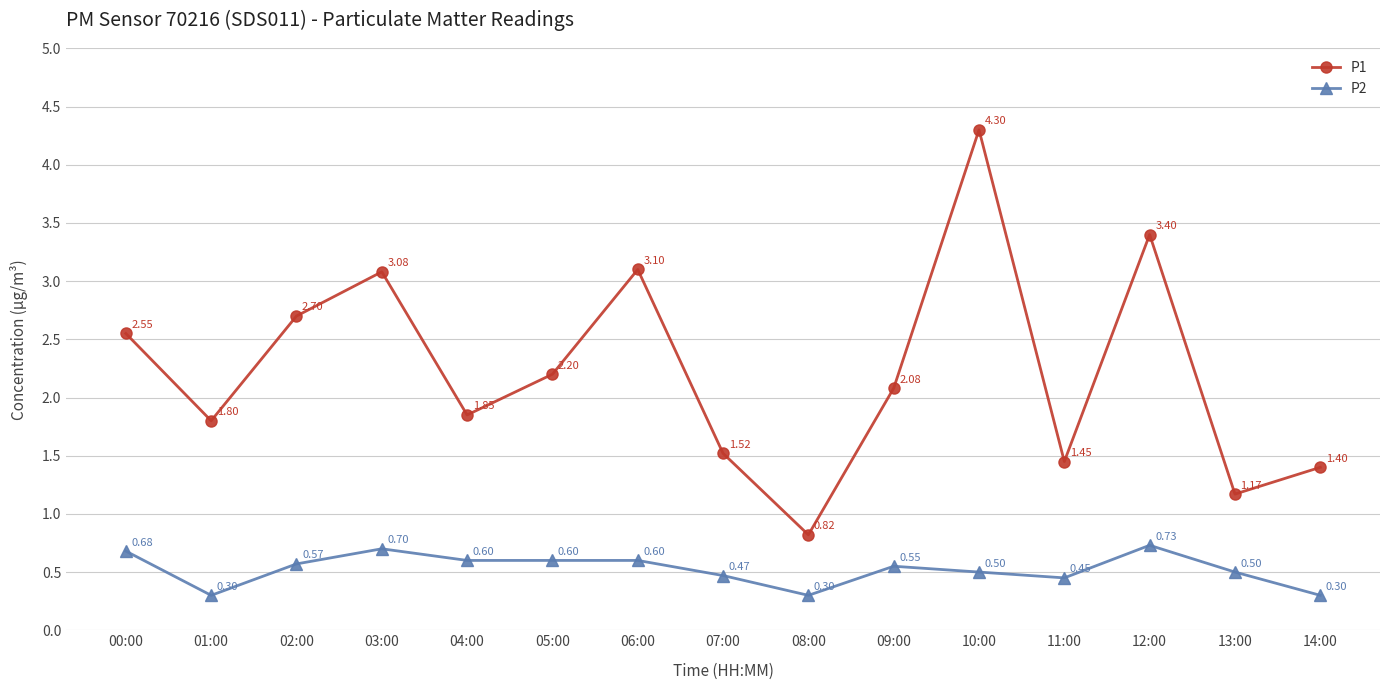

What is the difference between the highest and lowest values at 03:00?

2.4